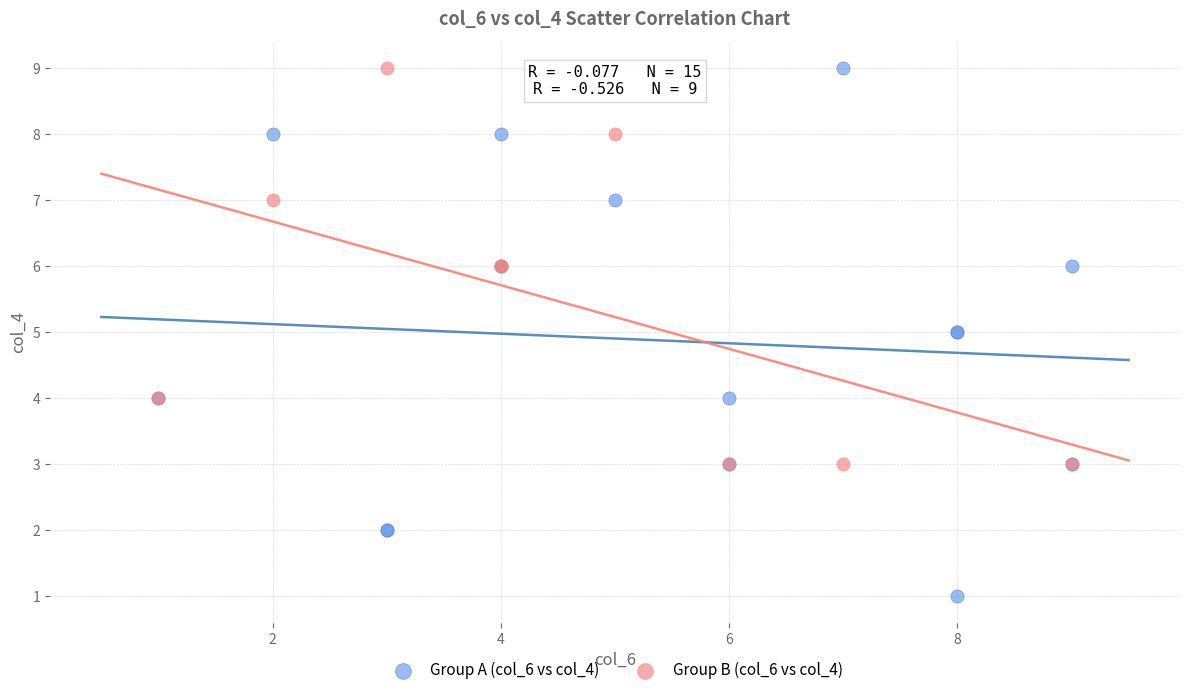

Which series has the widest spread of Y values?

Group A (col_6 vs col_4)